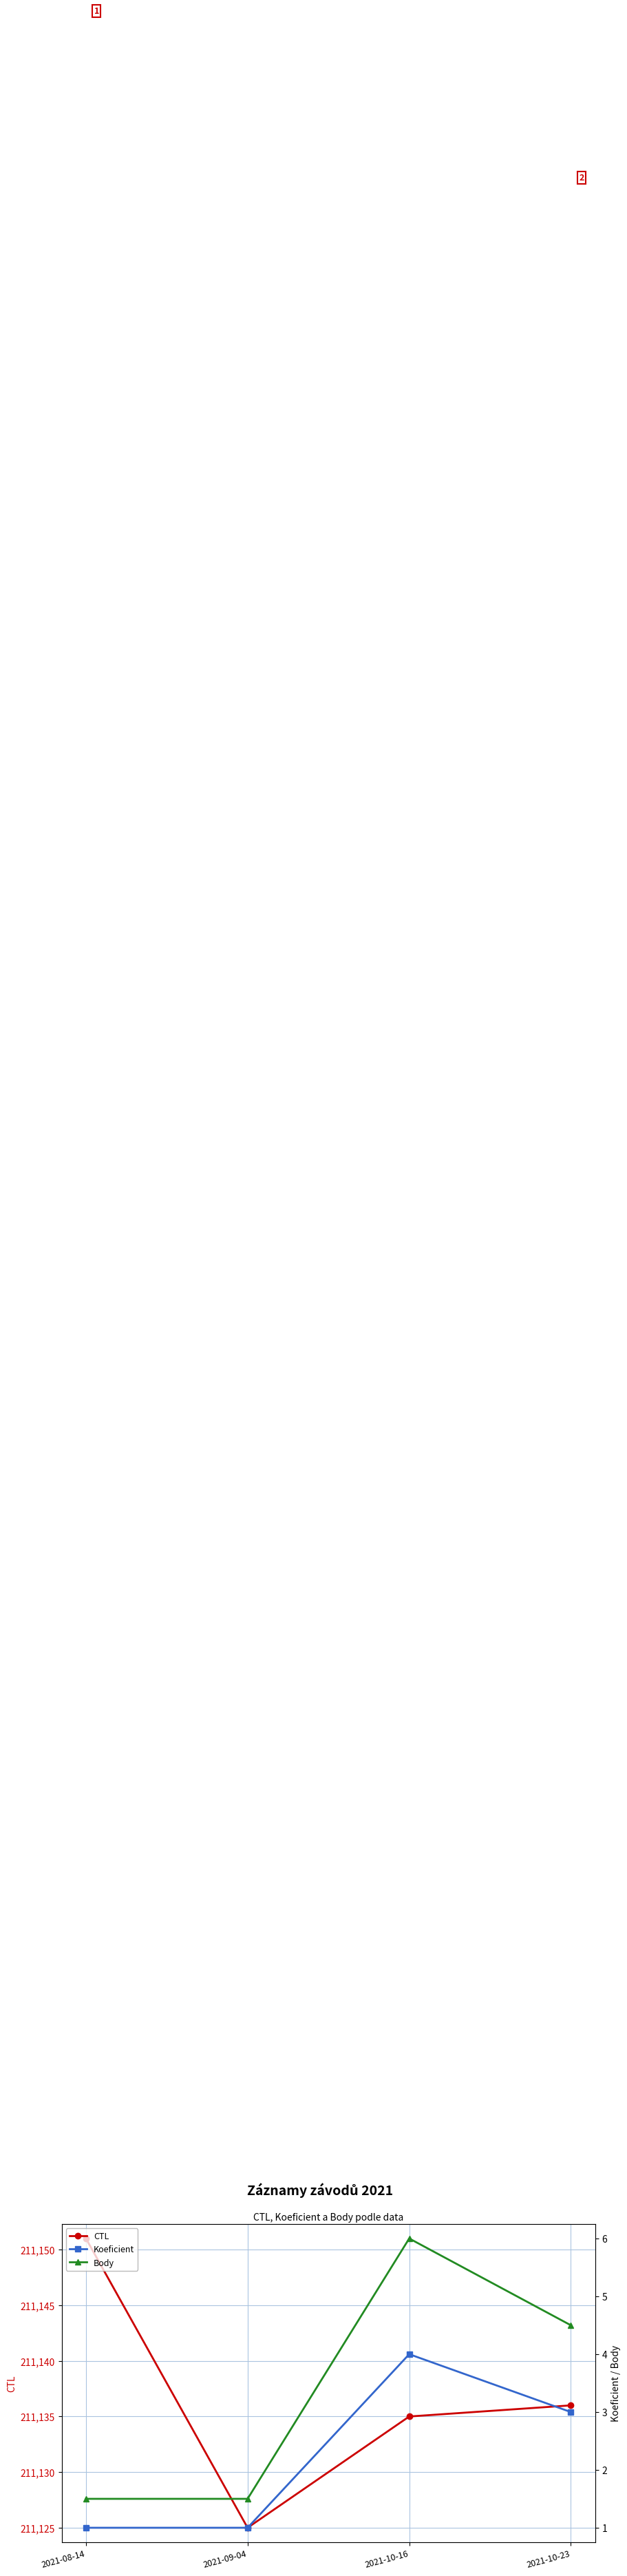

Reading right to left, extract all data points from this chart.

CTL: 2021-10-23=211136.0	2021-10-16=211135.0	2021-09-04=211125.0	2021-08-14=211151.0
Koeficient: 2021-10-23=3.0	2021-10-16=4.0	2021-09-04=1.0	2021-08-14=1.0
Body: 2021-10-23=4.5	2021-10-16=6.0	2021-09-04=1.5	2021-08-14=1.5